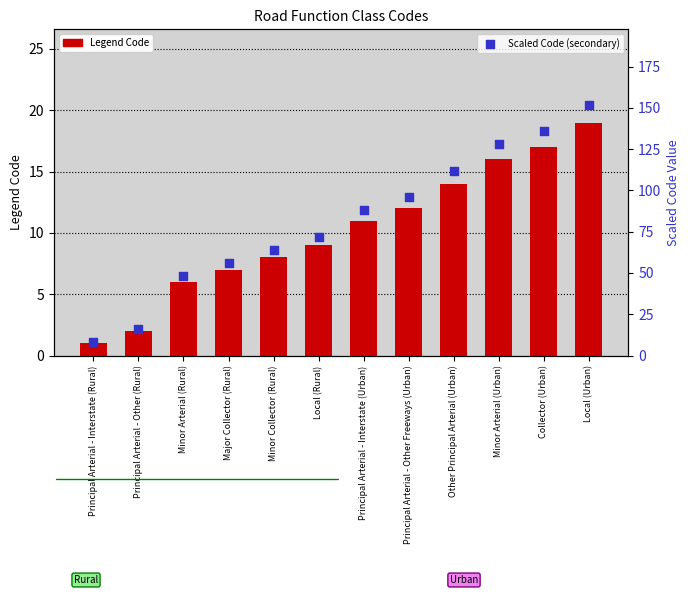

Which series has the largest total across all categories?

Scaled Code (secondary)